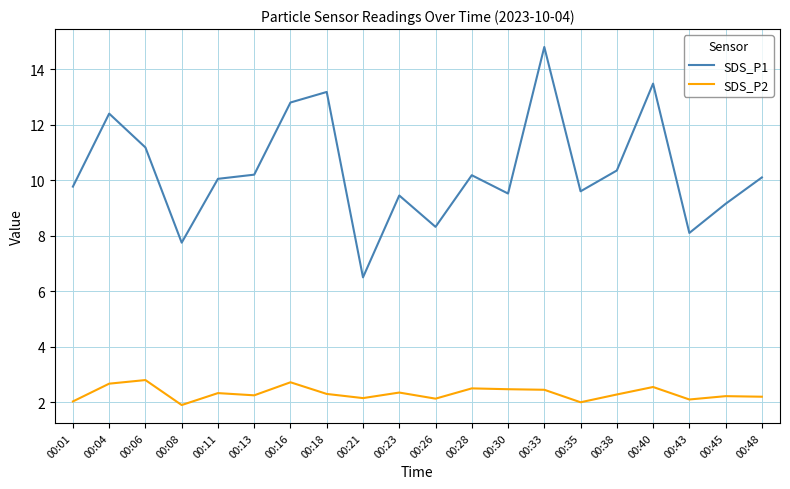

List the series in order of their overall mean, highest first.

SDS_P1, SDS_P2